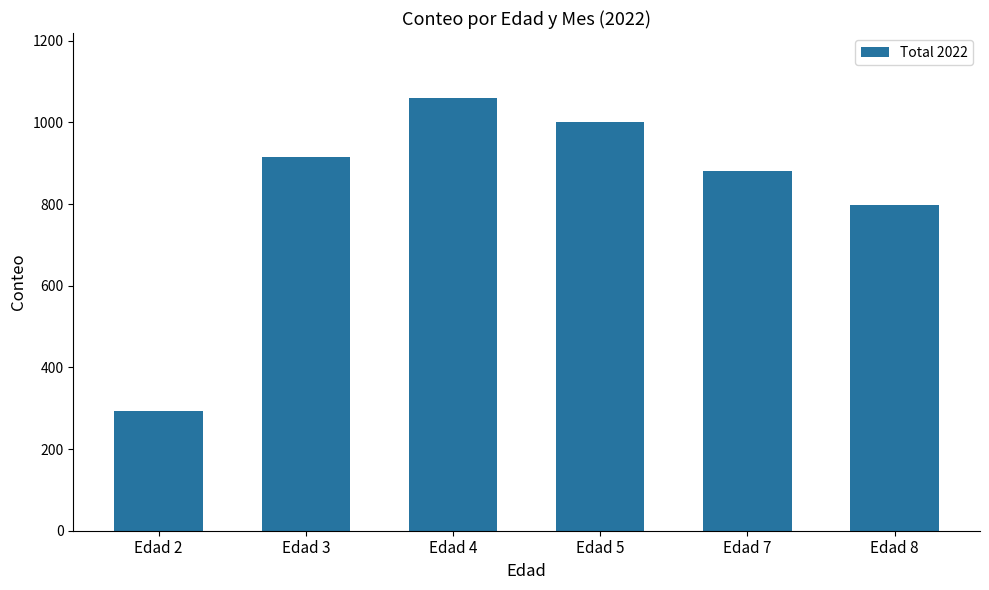

Reading left to right, what are all the values shown in this chart?

293	916	1060	1000	880	797